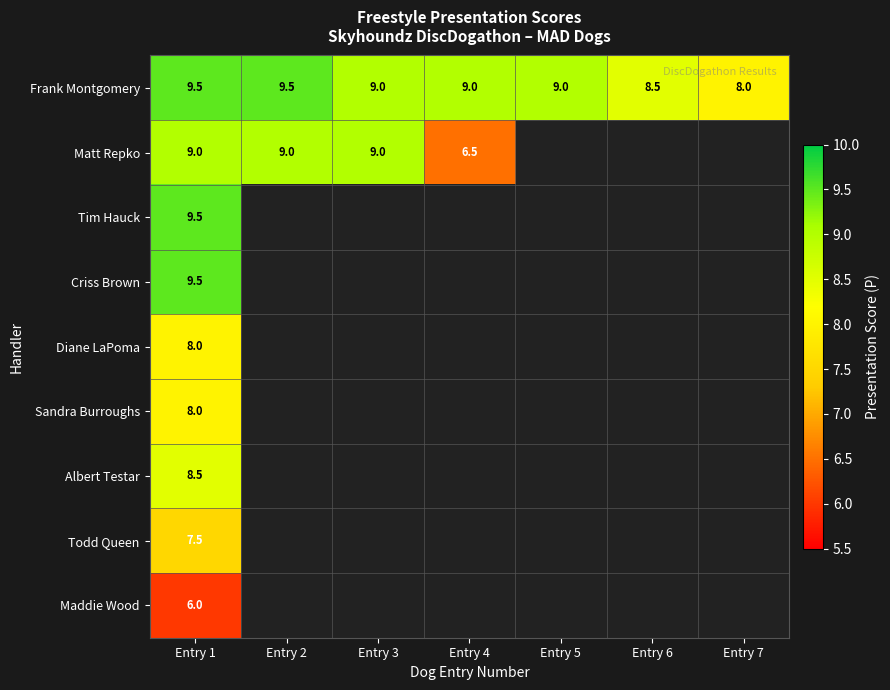

Count the Frank Montgomery values in the range 8 to 9.

5